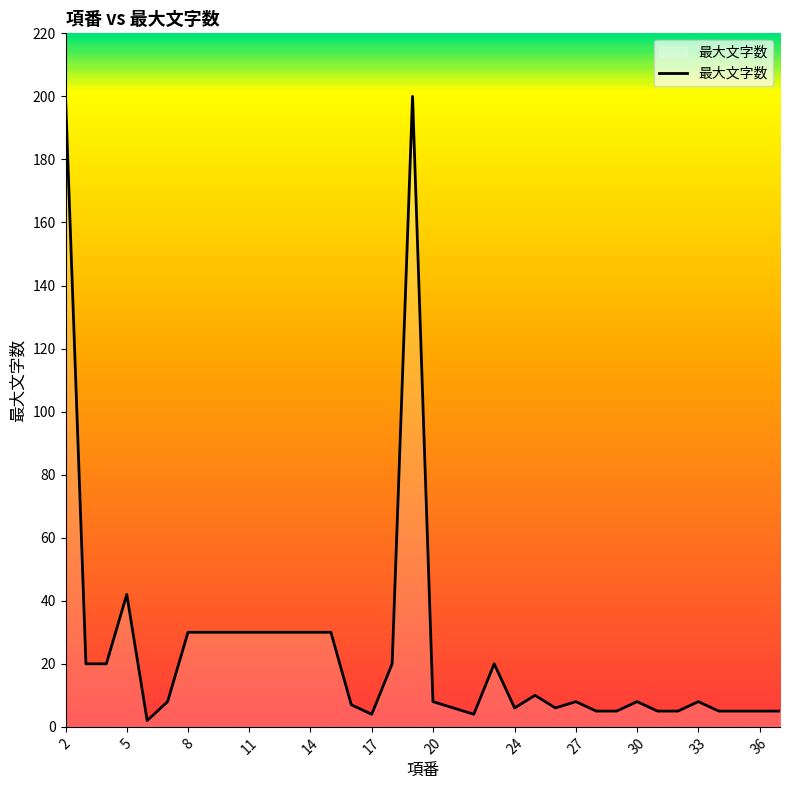

What is the greatest value displayed?

200